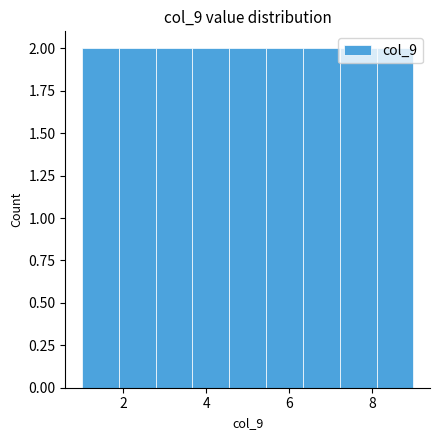

What is the height of the bar covering 1.8 to 2.8 on the x-axis? Neither the bar edges nor the heights are printed on the chart, so give them approximately, as read against the axes.

2